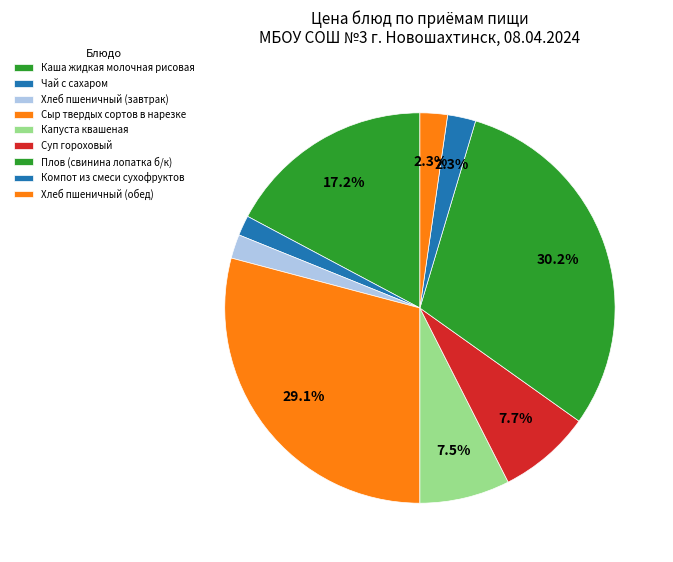

Does Хлеб пшеничный (обед) account for over 50% of the chart?

No